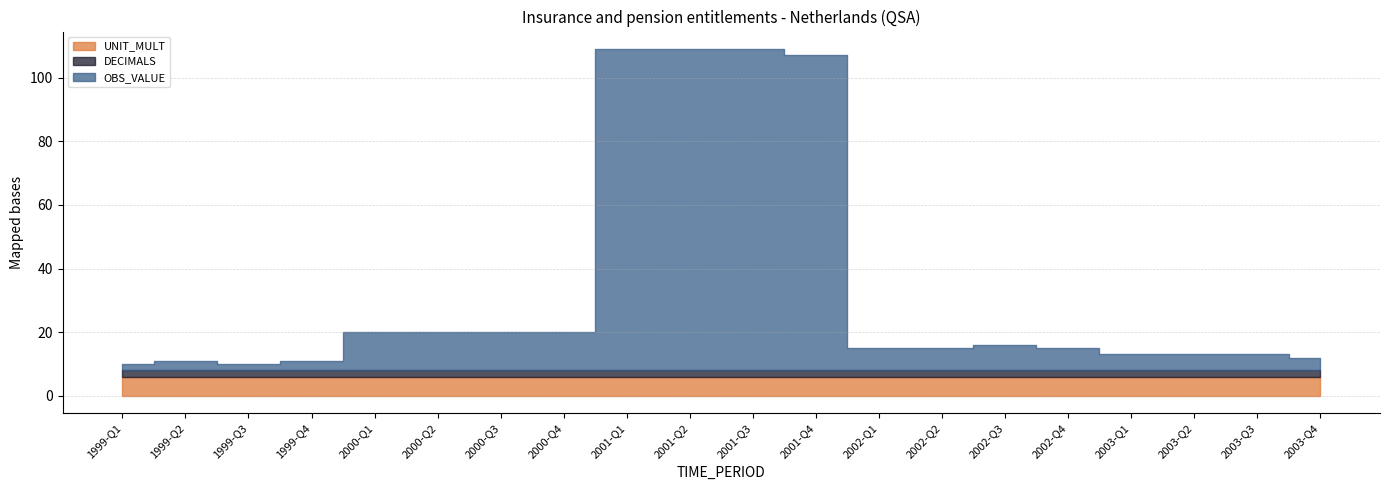

What position from the right is 2001-Q1?

12